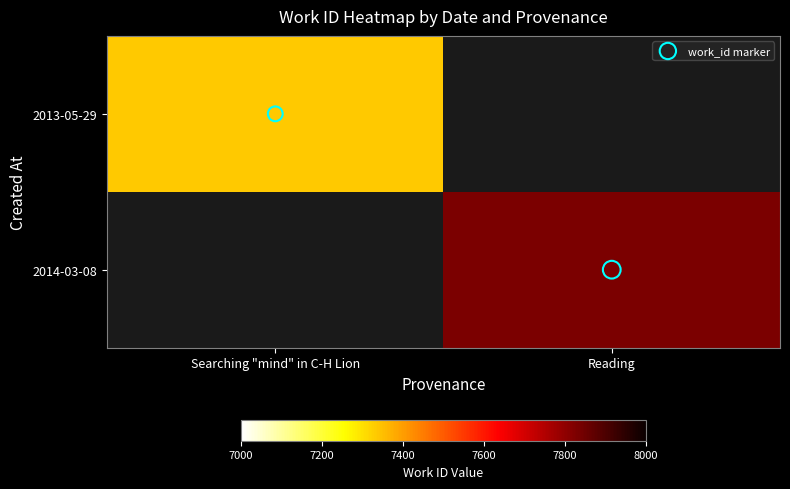

List the labels in order of work_id marker value, smallest first.

Searching "mind" in C-H Lion, Reading